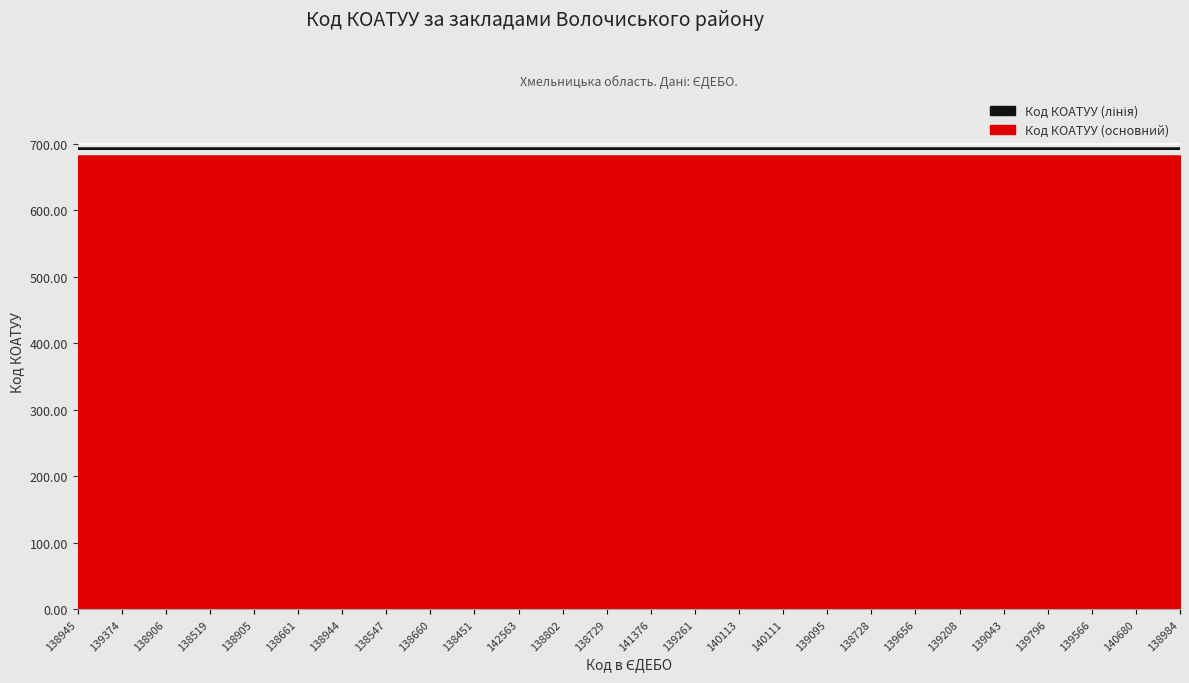

Which category has the highest value across all series?

138984